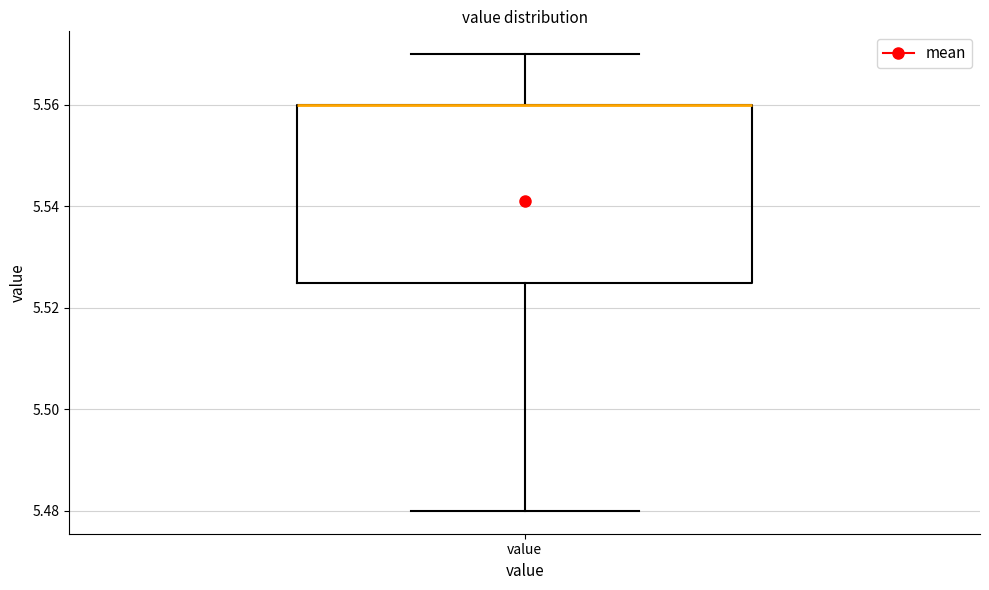

Where is the lower edge of the box for value on the y-axis? The values are not printed on the chart, so give them approximately, as read against the axis.

5.526